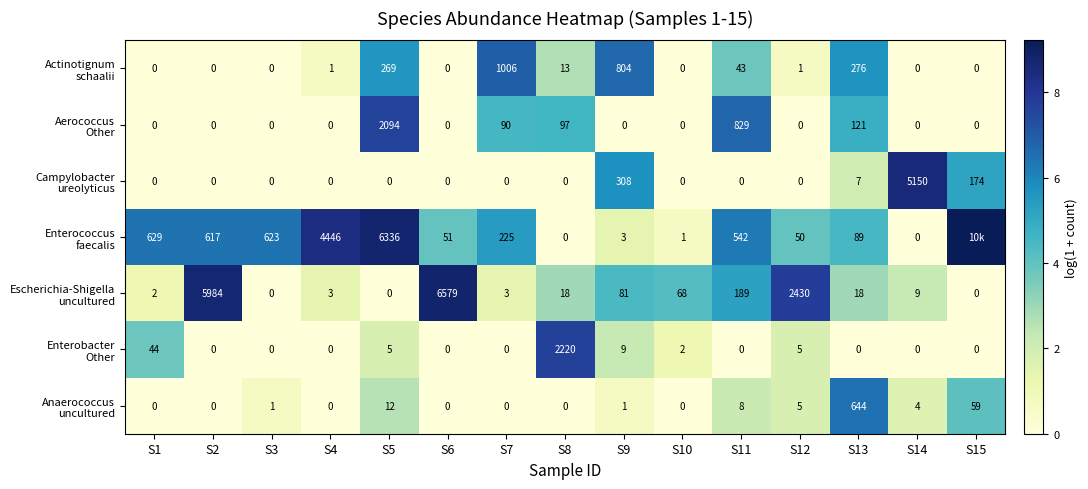

Which series has the widest spread of values?

Enterococcus faecalis